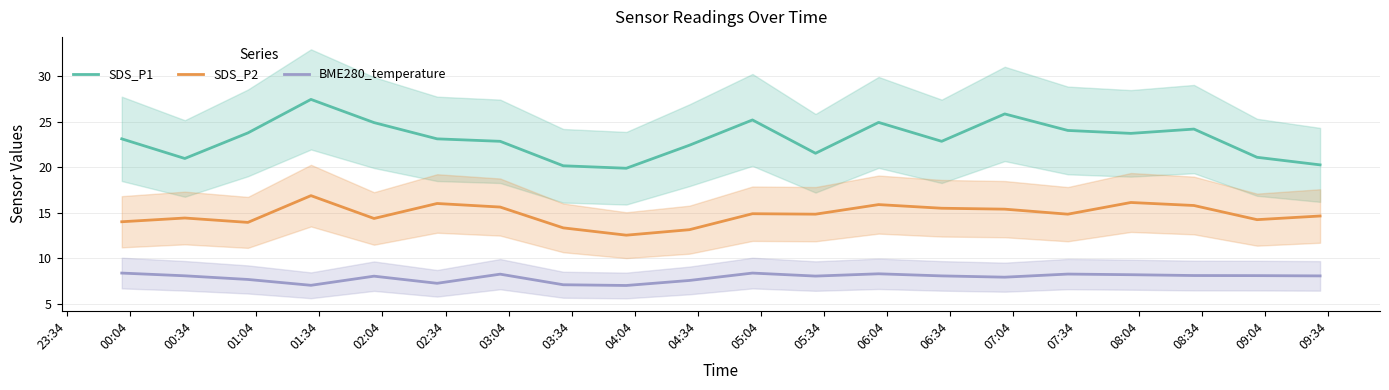

Reading left to right, what are all the values shown in this chart?

SDS_P1: 23.1	20.9	23.8	27.4	24.9	23.1	22.8	20.1	19.9	22.4	25.2	21.5	24.9	22.8	25.8	24.0	23.7	24.2	21.1	20.2
SDS_P2: 14.0	14.4	13.9	16.9	14.4	16.0	15.6	13.3	12.6	13.2	14.9	14.8	15.9	15.5	15.4	14.8	16.1	15.8	14.2	14.7
BME280_temperature: 8.4	8.1	7.7	7.1	8.1	7.3	8.3	7.1	7.0	7.6	8.4	8.1	8.3	8.1	8.0	8.3	8.2	8.1	8.1	8.1